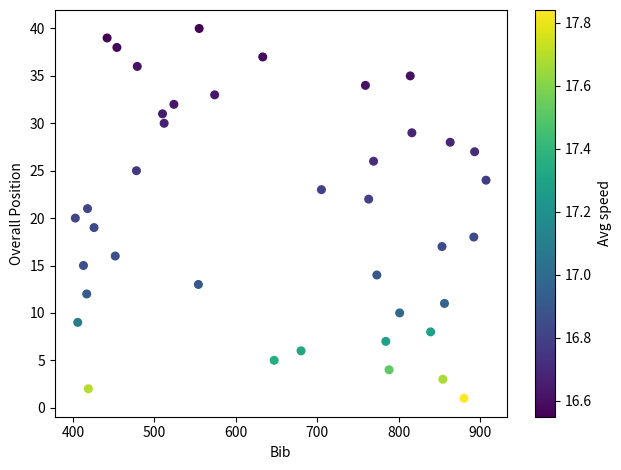

What is the range of Y values (max minus min)?

39